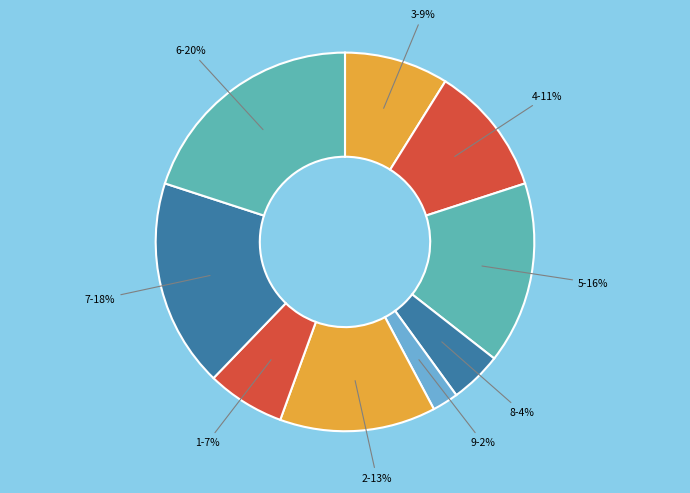

Does 4 account for over 50% of the chart?

No